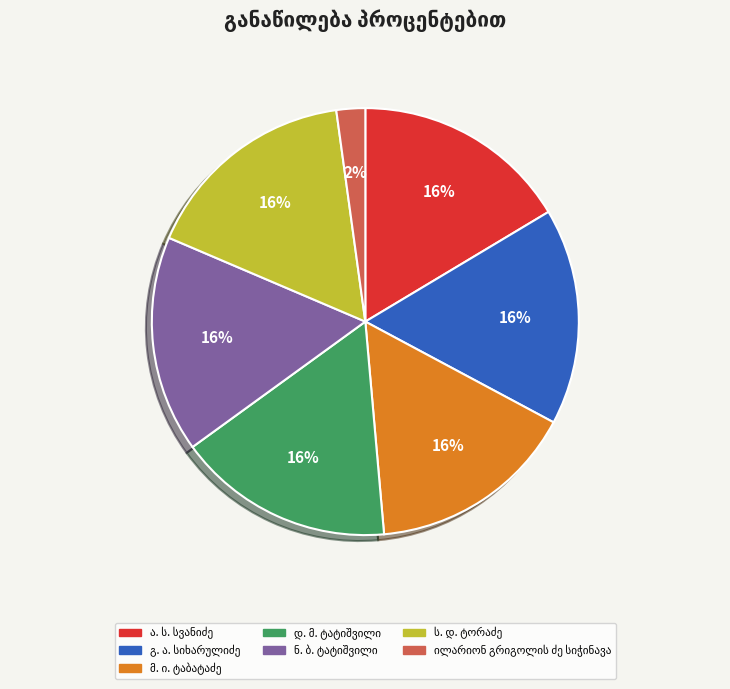

Is there any slice that represents more than half of the pie?

No